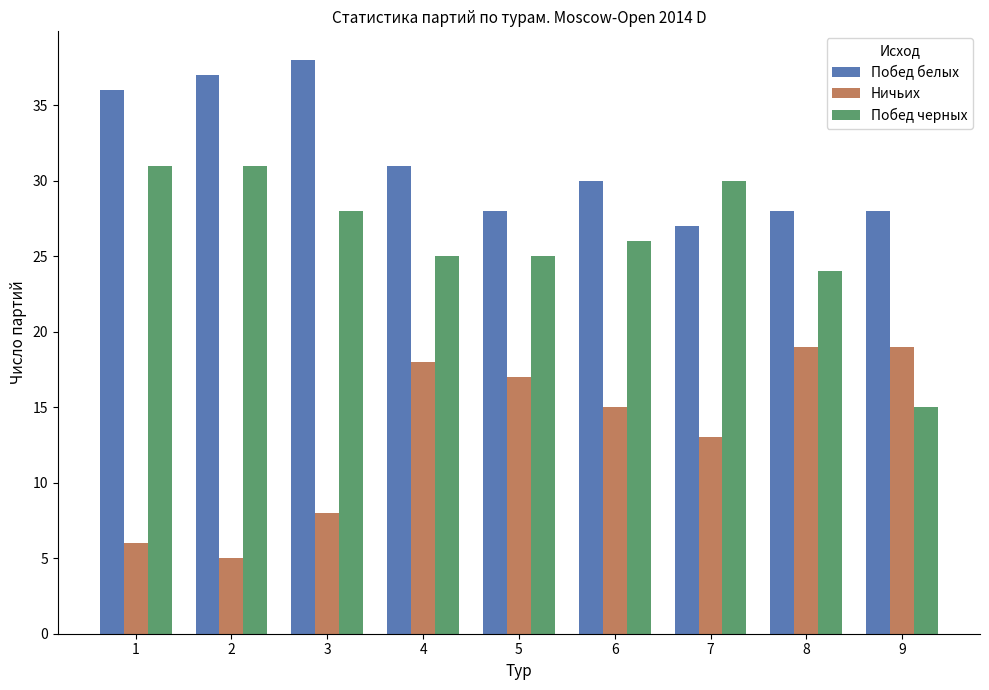

What is the value of the Ничьих bar at the 6th from the left?

15